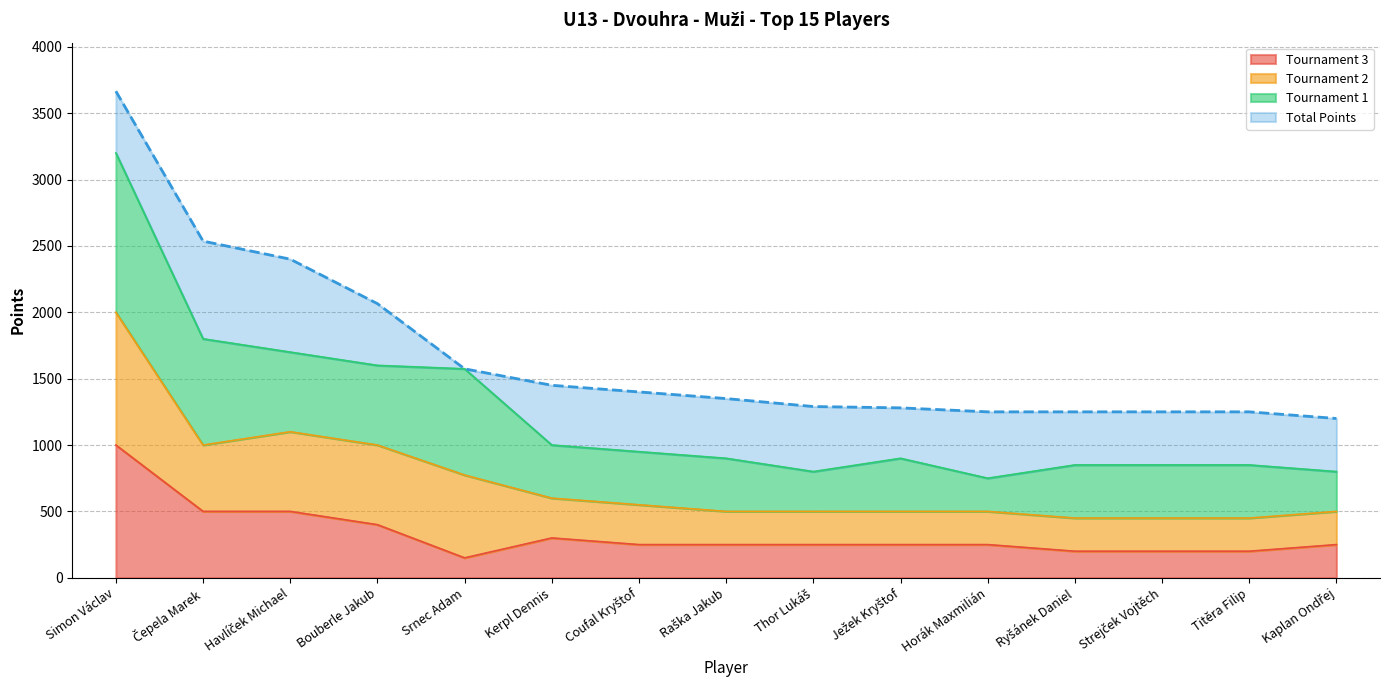

True or false: Rank and Points cross at least once.

False